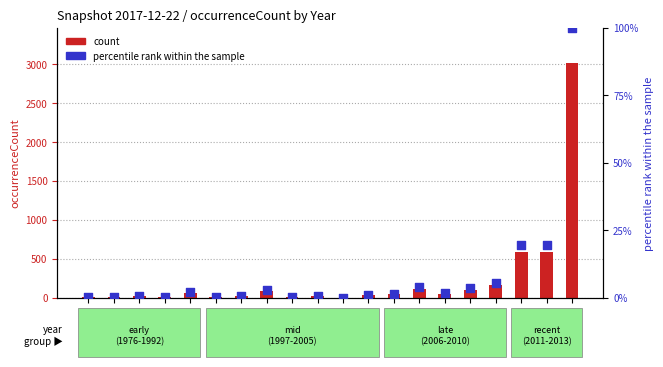

What are all the series names shown in the legend?

count, percentile rank within the sample